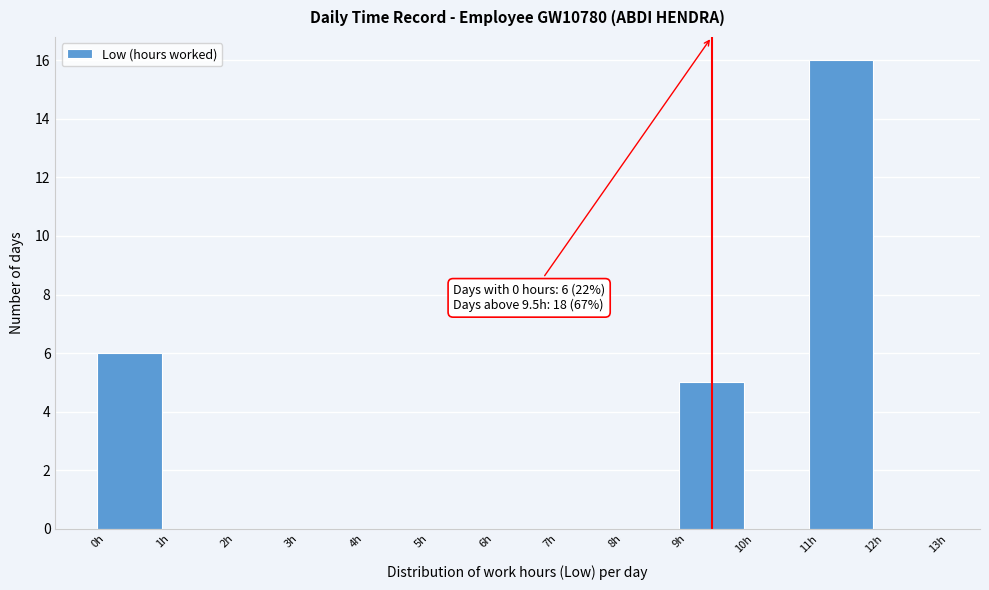

Over which range of the x-axis is the bar tallest?

11 to 12